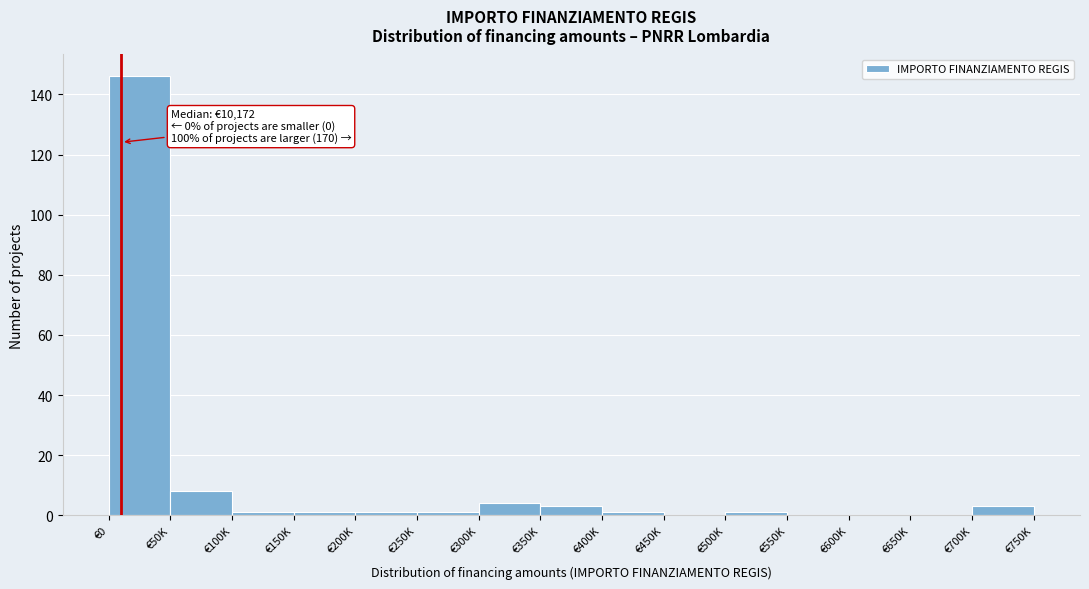

Reading left to right, what are all the values shown in this chart?

€0=146	€50K=8	€100K=1	€150K=1	€200K=1	€250K=1	€300K=4	€350K=3	€400K=1	€450K=0	€500K=1	€550K=0	€600K=0	€650K=0	€700K=3